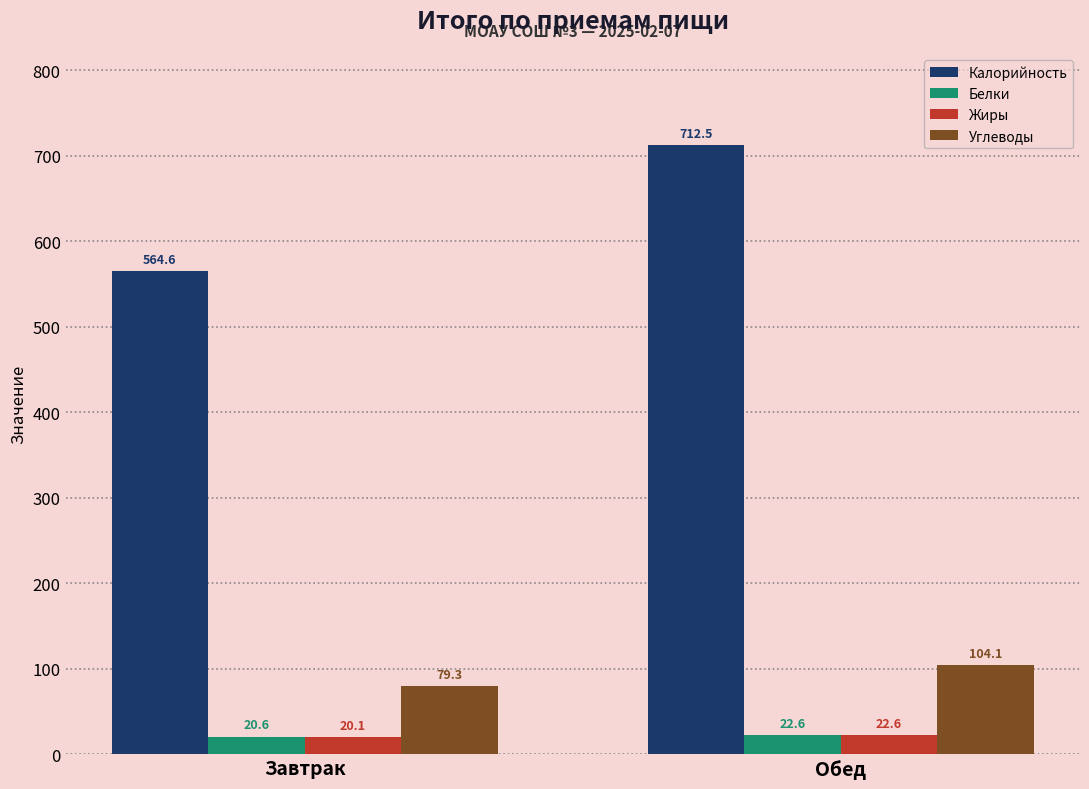

Which series changed the most between Завтрак and Обед?

Калорийность